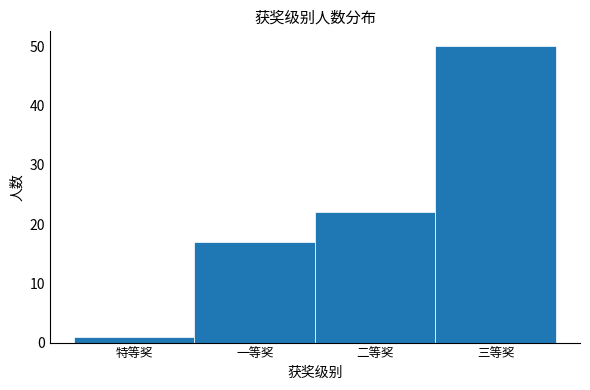

Reading left to right, transcribe all the data shown in this chart.

特等奖=1	一等奖=17	二等奖=22	三等奖=50